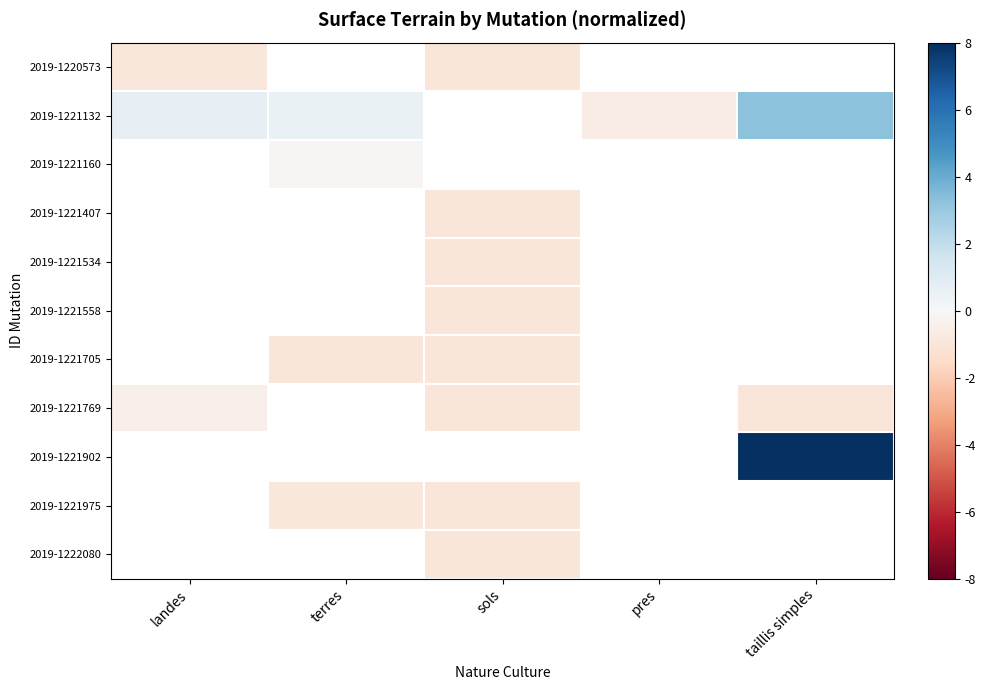

Which category has the lowest value in the 2019-1221769 series?

taillis simples